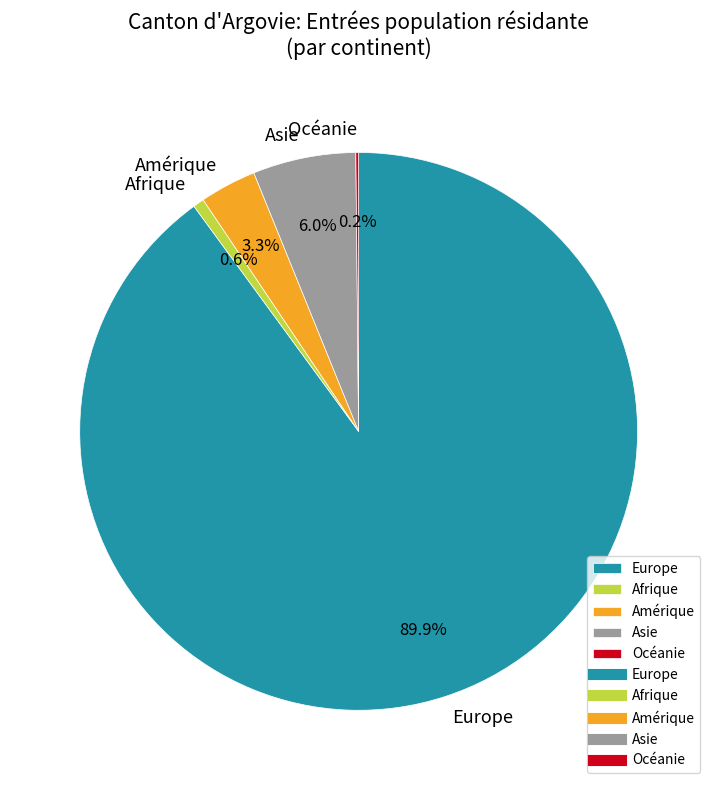

How much of the chart is everything except Afrique?

99.4%